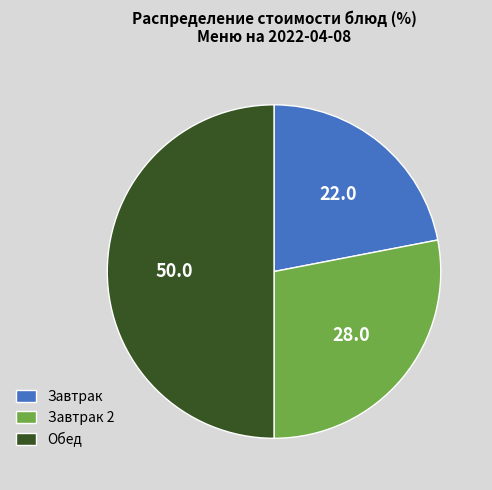

Count the number of slices in the pie.

3